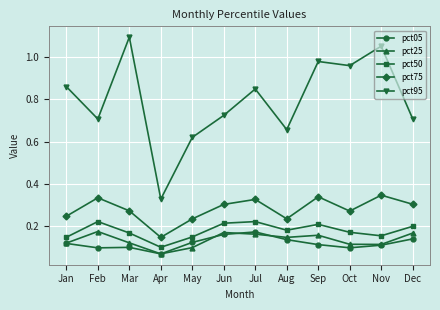

True or false: pct75 and pct50 intersect in this chart.

False